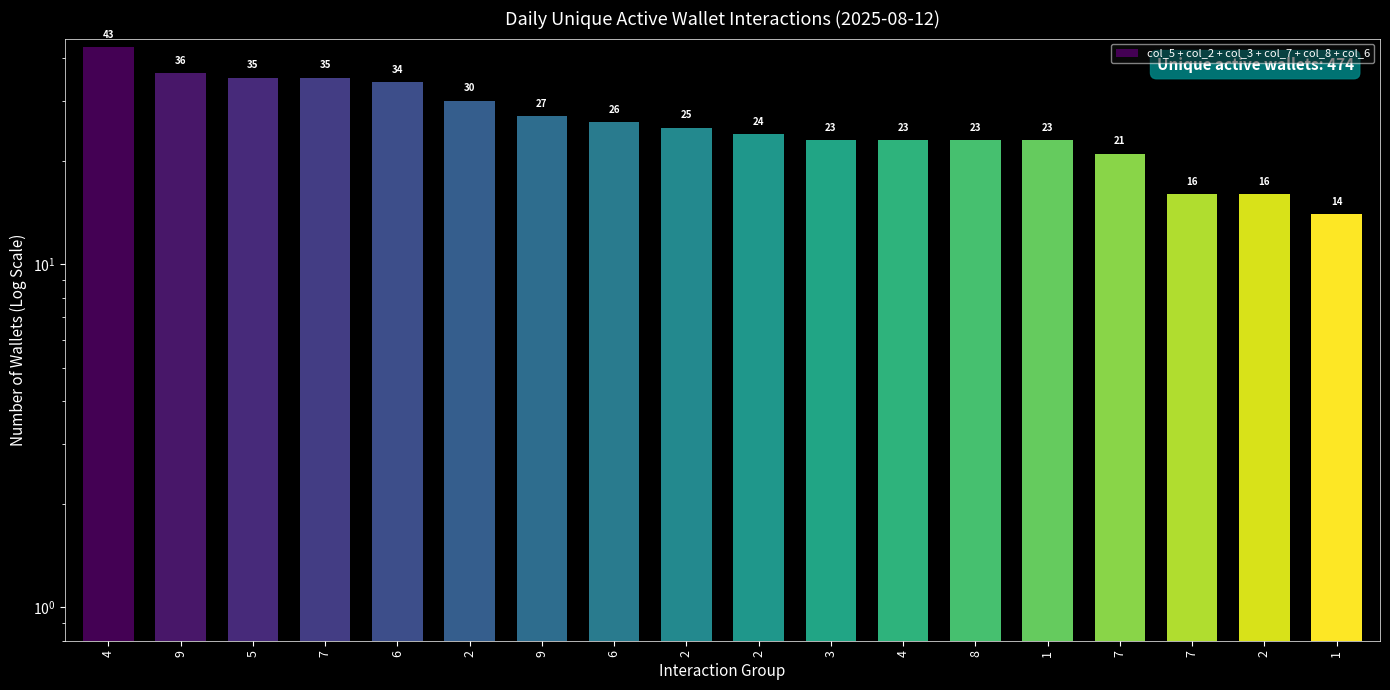

What is the sum of the values at 7 and 7?

56